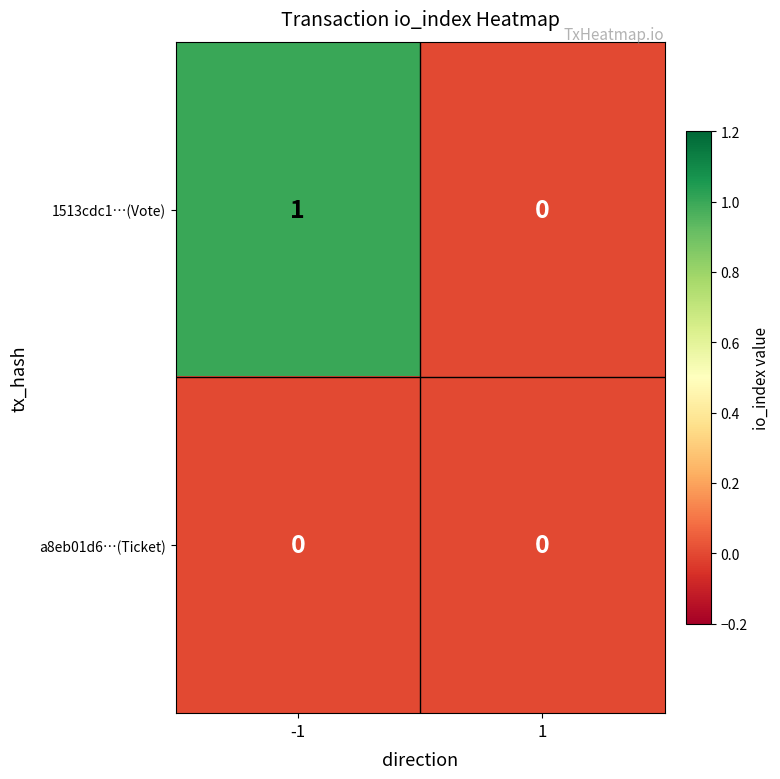

Which label corresponds to the largest value in the chart?

-1